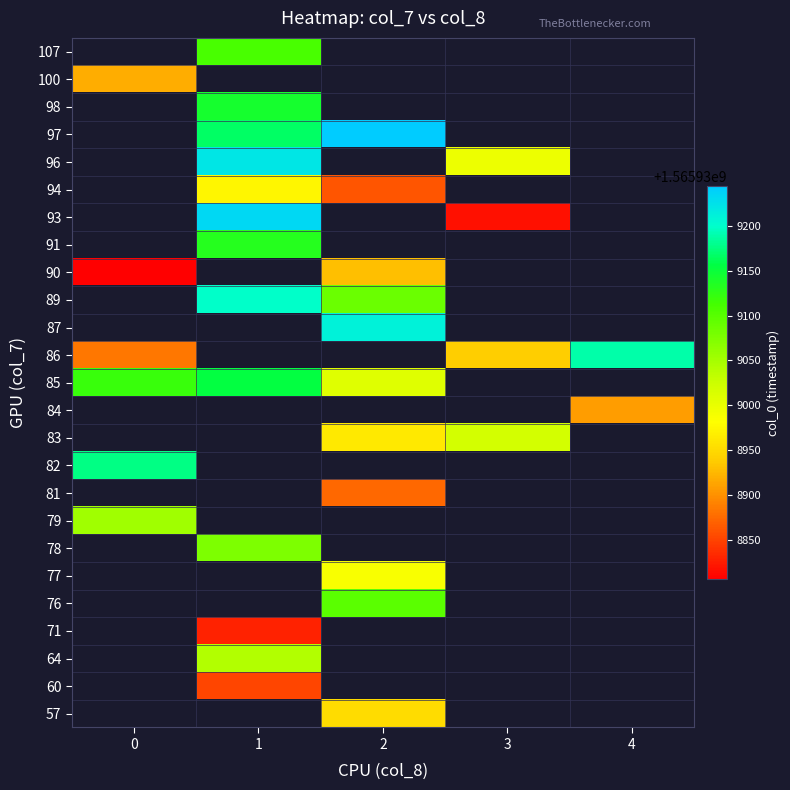

Between 1 and 2, which is larger?

2